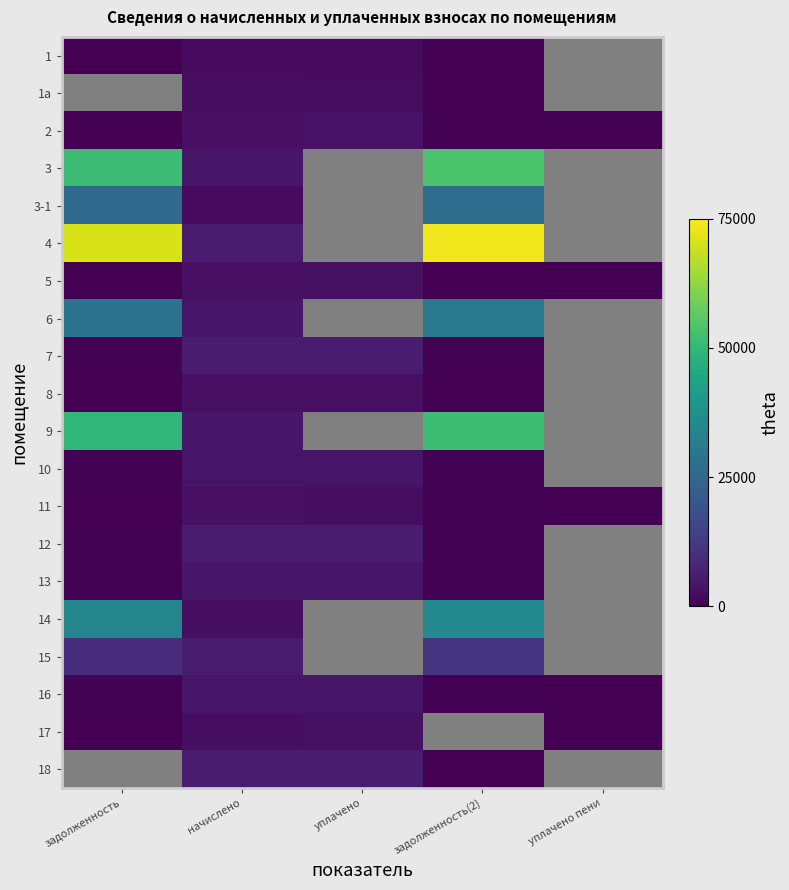

Where is 13 nearest to the value 2406?

уплачено